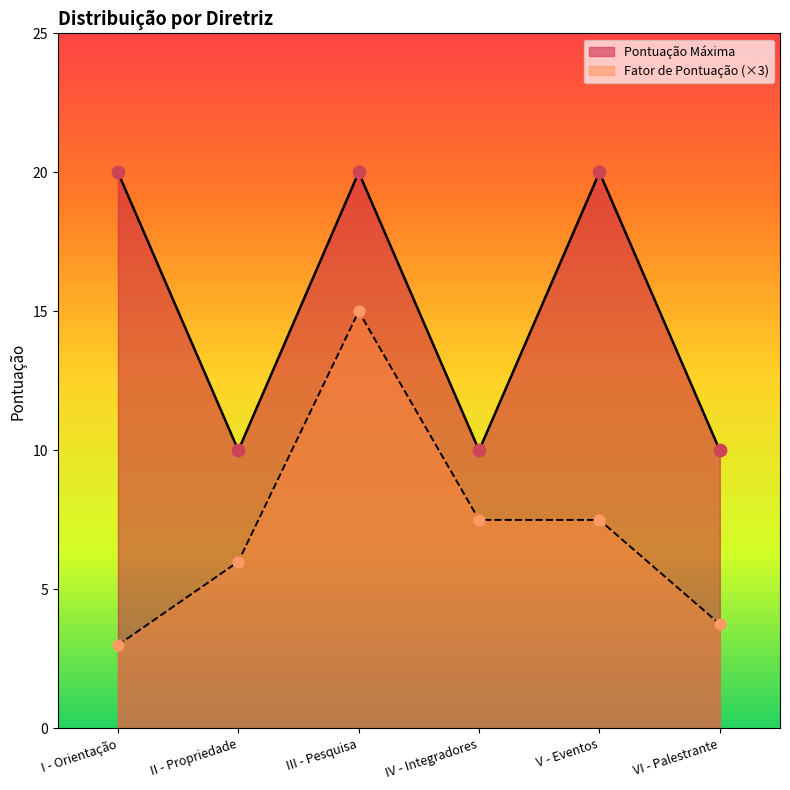

What are all the series names shown in the legend?

Pontuação Máxima, Fator de Pontuação (×3)